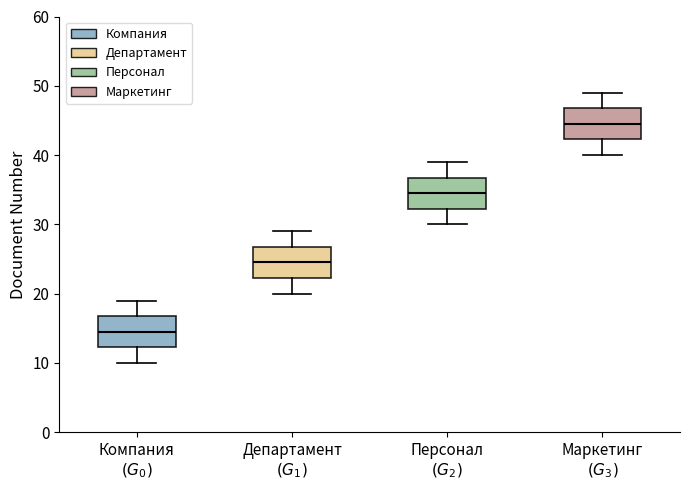

Where is the lower edge of the box for Департамент $(G_1)$ on the y-axis? The values are not printed on the chart, so give them approximately, as read against the axis.

22